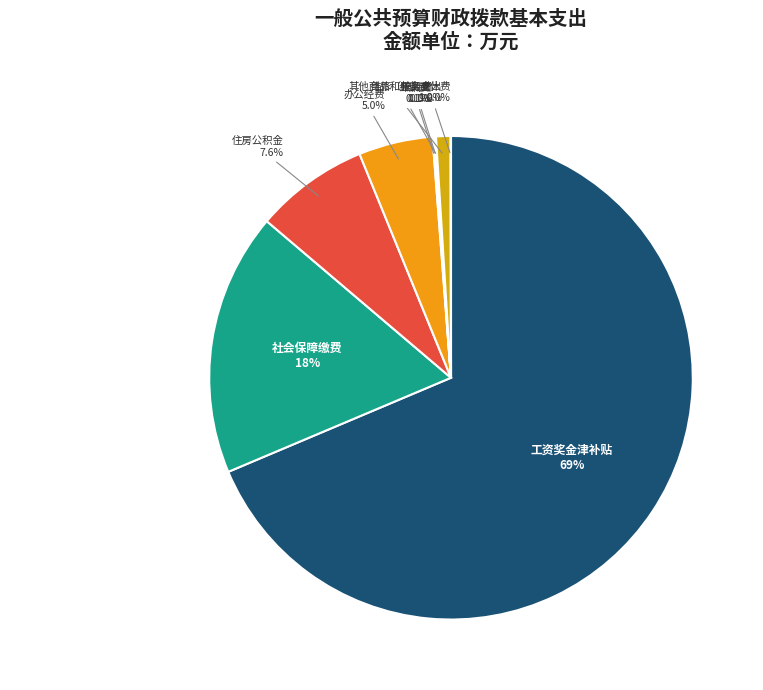

To the nearest percent, what percentage of the pie is 社会保障缴费?

18%